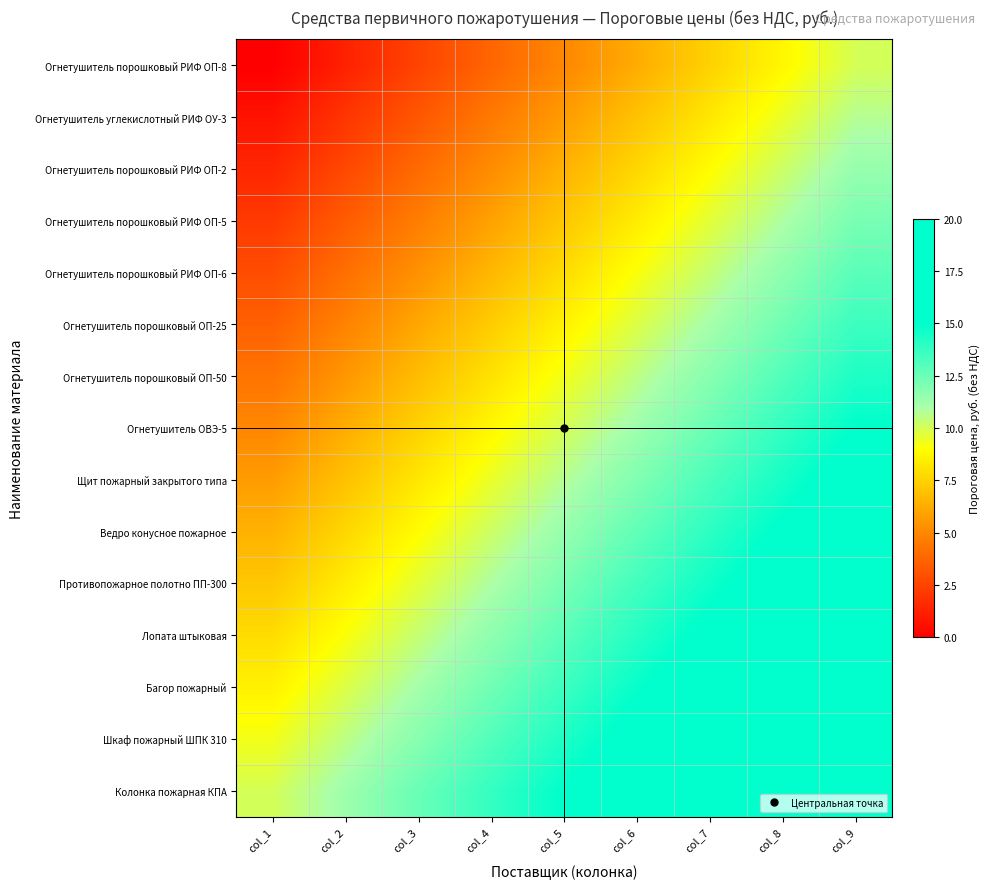

Reading left to right, list all the values displayed in this chart.

Огнетушитель порошковый РИФ ОП-8: col_1=0.0	col_2=1.2	col_3=2.5	col_4=3.8	col_5=5.0	col_6=6.2	col_7=7.5	col_8=8.8	col_9=10.0
Огнетушитель углекислотный РИФ ОУ-3: col_1=0.7	col_2=2.0	col_3=3.2	col_4=4.5	col_5=5.7	col_6=7.0	col_7=8.2	col_8=9.5	col_9=10.7
Огнетушитель порошковый РИФ ОП-2: col_1=1.4	col_2=2.7	col_3=3.9	col_4=5.2	col_5=6.4	col_6=7.7	col_7=8.9	col_8=10.2	col_9=11.4
Огнетушитель порошковый РИФ ОП-5: col_1=2.1	col_2=3.4	col_3=4.6	col_4=5.9	col_5=7.1	col_6=8.4	col_7=9.6	col_8=10.9	col_9=12.1
Огнетушитель порошковый РИФ ОП-6: col_1=2.9	col_2=4.1	col_3=5.4	col_4=6.6	col_5=7.9	col_6=9.1	col_7=10.4	col_8=11.6	col_9=12.9
Огнетушитель порошковый ОП-25: col_1=3.6	col_2=4.8	col_3=6.1	col_4=7.3	col_5=8.6	col_6=9.8	col_7=11.1	col_8=12.3	col_9=13.6
Огнетушитель порошковый ОП-50: col_1=4.3	col_2=5.5	col_3=6.8	col_4=8.0	col_5=9.3	col_6=10.5	col_7=11.8	col_8=13.0	col_9=14.3
Огнетушитель ОВЭ-5: col_1=5.0	col_2=6.2	col_3=7.5	col_4=8.8	col_5=10.0	col_6=11.2	col_7=12.5	col_8=13.8	col_9=15.0
Щит пожарный закрытого типа: col_1=5.7	col_2=7.0	col_3=8.2	col_4=9.5	col_5=10.7	col_6=12.0	col_7=13.2	col_8=14.5	col_9=15.7
Ведро конусное пожарное: col_1=6.4	col_2=7.7	col_3=8.9	col_4=10.2	col_5=11.4	col_6=12.7	col_7=13.9	col_8=15.2	col_9=16.4
Противопожарное полотно ПП-300: col_1=7.1	col_2=8.4	col_3=9.6	col_4=10.9	col_5=12.1	col_6=13.4	col_7=14.6	col_8=15.9	col_9=17.1
Лопата штыковая: col_1=7.9	col_2=9.1	col_3=10.4	col_4=11.6	col_5=12.9	col_6=14.1	col_7=15.4	col_8=16.6	col_9=17.9
Багор пожарный: col_1=8.6	col_2=9.8	col_3=11.1	col_4=12.3	col_5=13.6	col_6=14.8	col_7=16.1	col_8=17.3	col_9=18.6
Шкаф пожарный ШПК 310: col_1=9.3	col_2=10.5	col_3=11.8	col_4=13.0	col_5=14.3	col_6=15.5	col_7=16.8	col_8=18.0	col_9=19.3
Колонка пожарная КПА: col_1=10.0	col_2=11.2	col_3=12.5	col_4=13.8	col_5=15.0	col_6=16.2	col_7=17.5	col_8=18.8	col_9=20.0